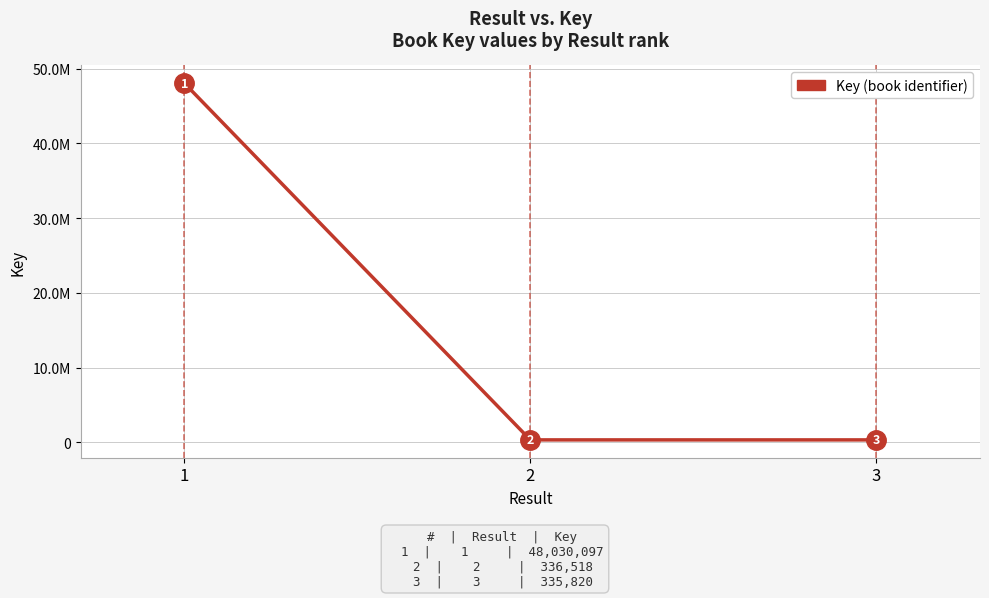

Which has a higher value, 3 or 1?

1